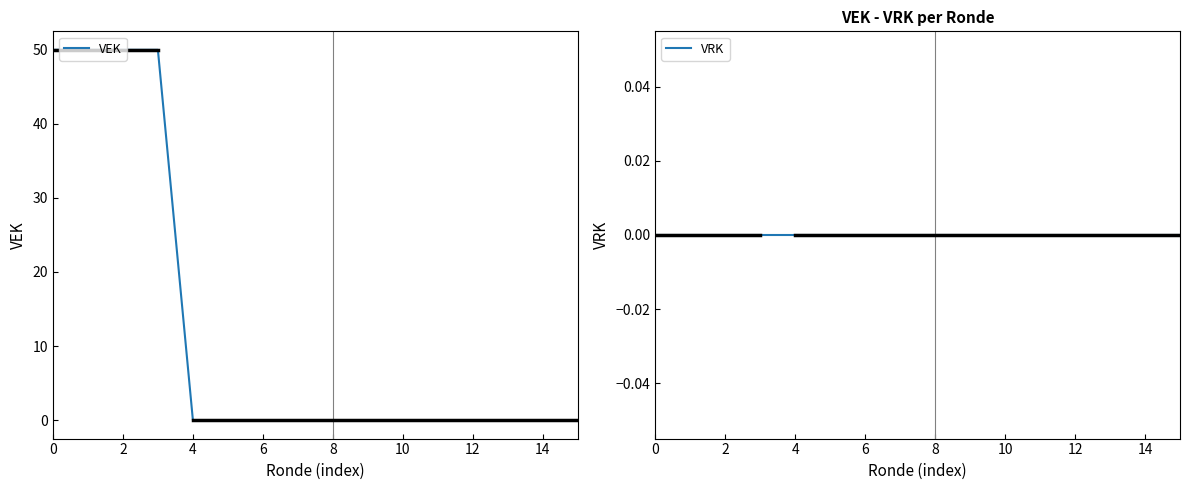

True or false: VEK and VRK cross at least once.

False